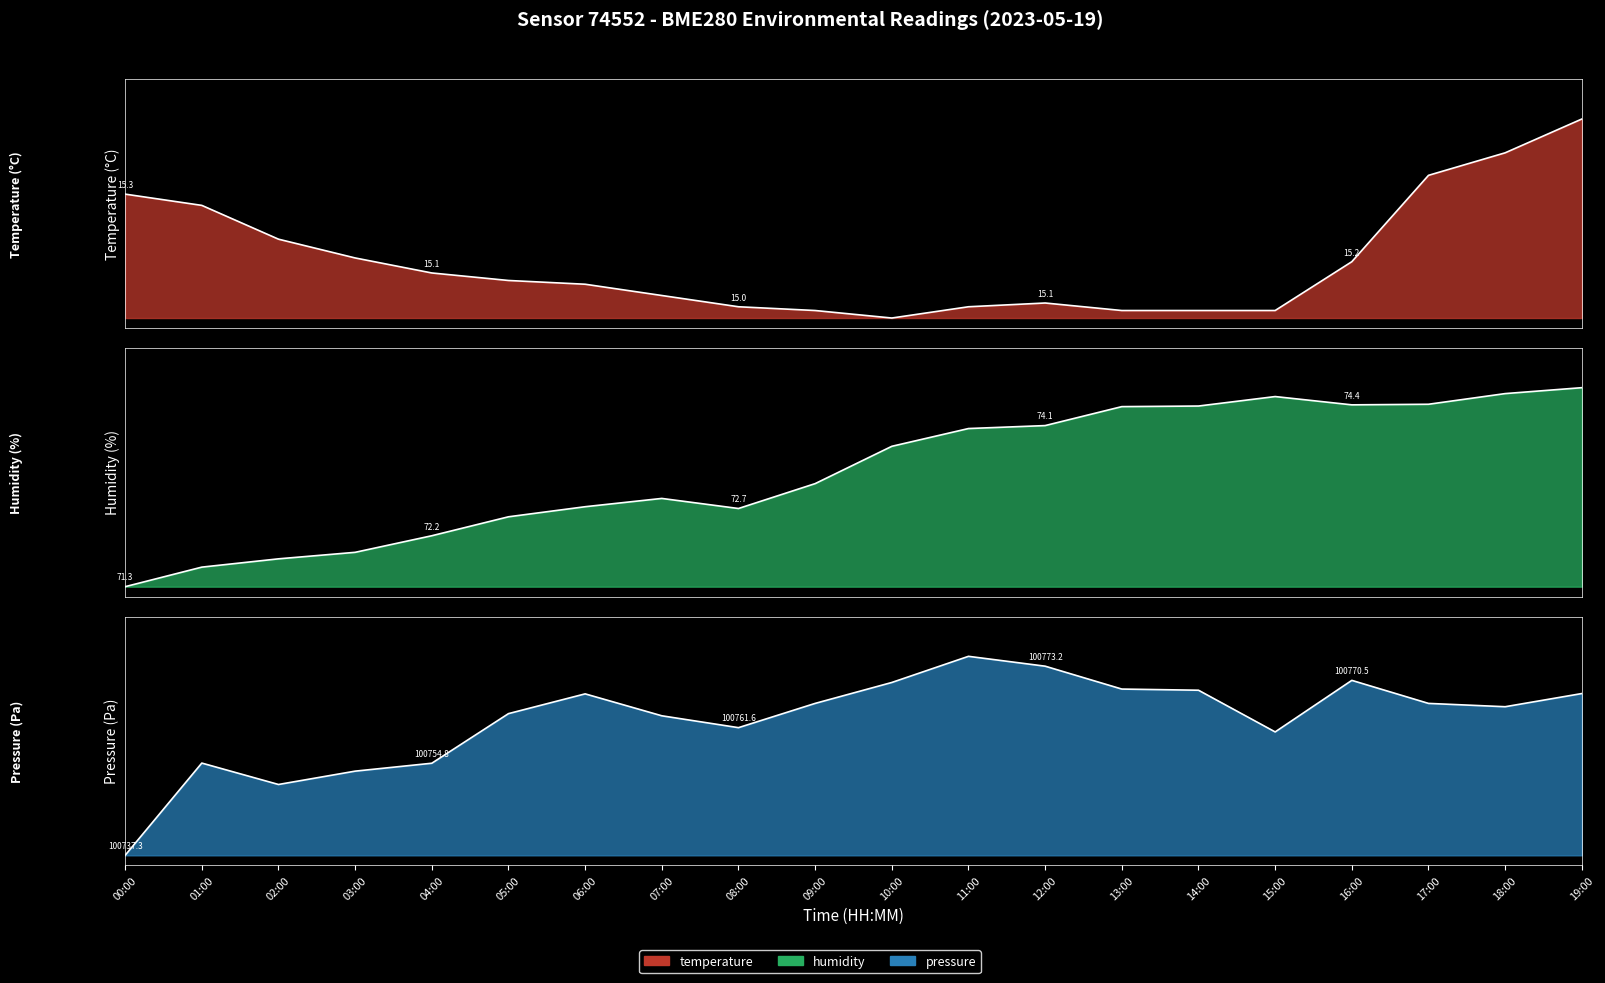

What is the value of the temperature point at the 4th from the left?

0.3